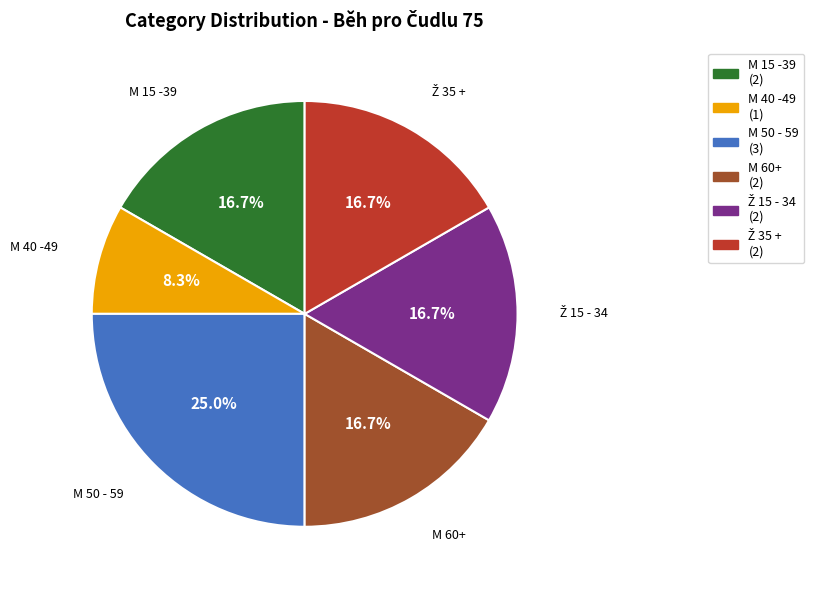

How many segments does this pie chart have?

6